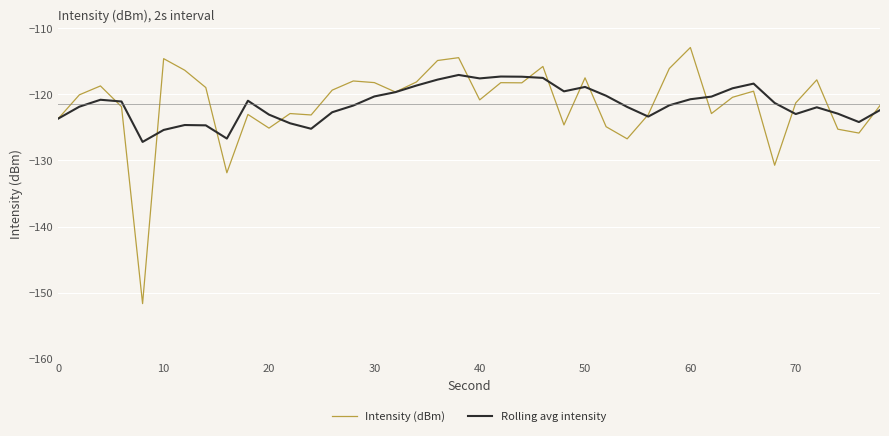

Which series has the widest spread of values?

Intensity (dBm)